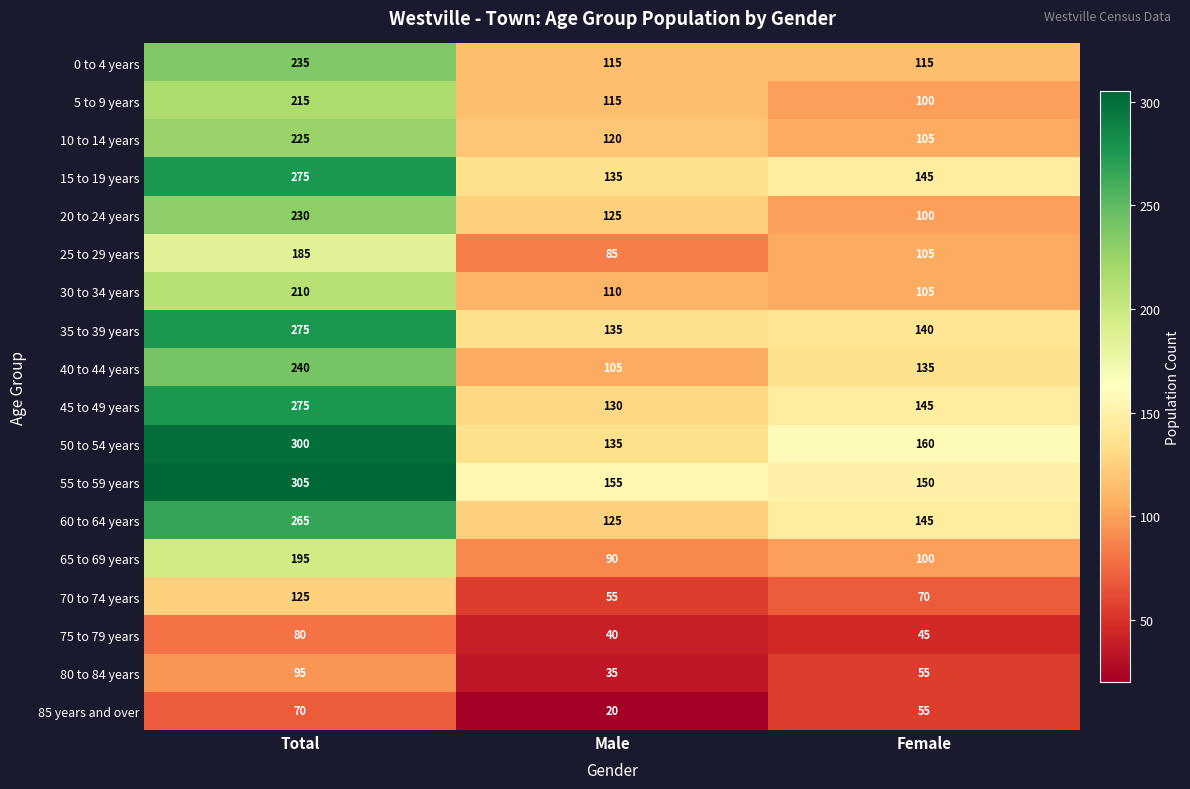

The 85 years and over series shows 41 at Total. True or false?

False